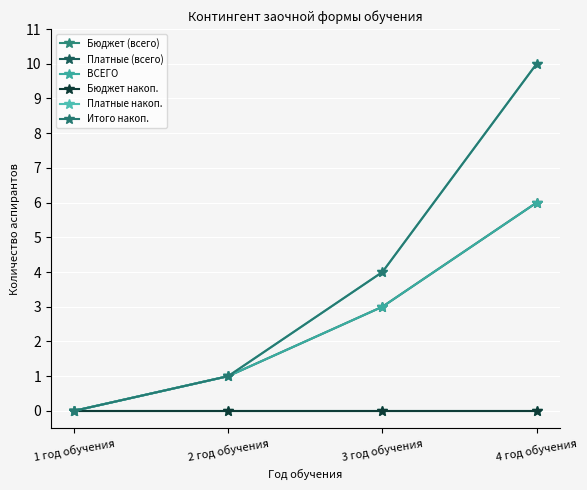

What is the average value of the Платные (всего) series?

2